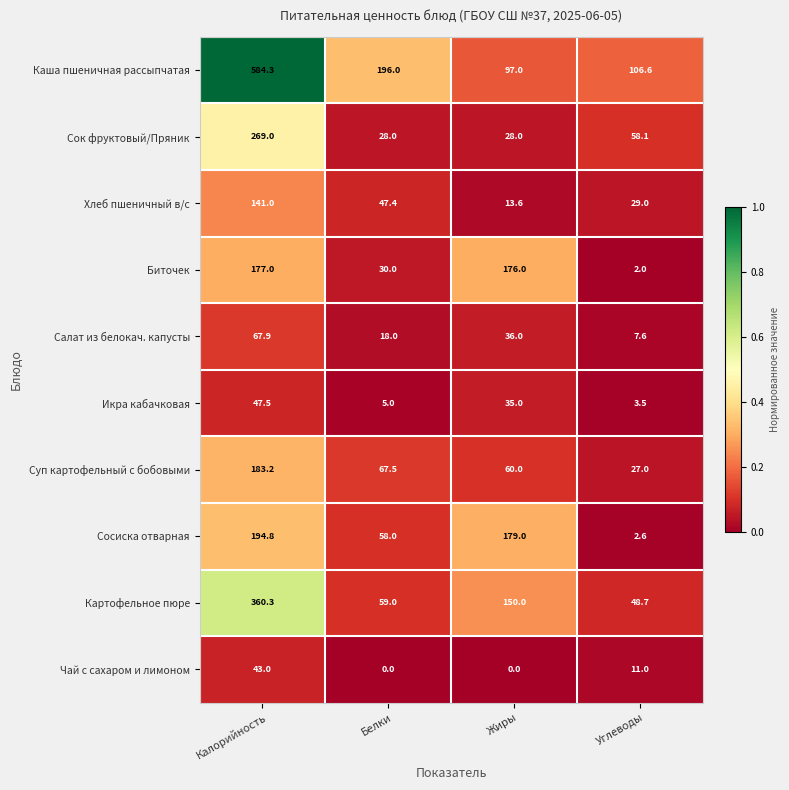

The value of Суп картофельный с бобовыми at Жиры is 81.0. True or false?

False